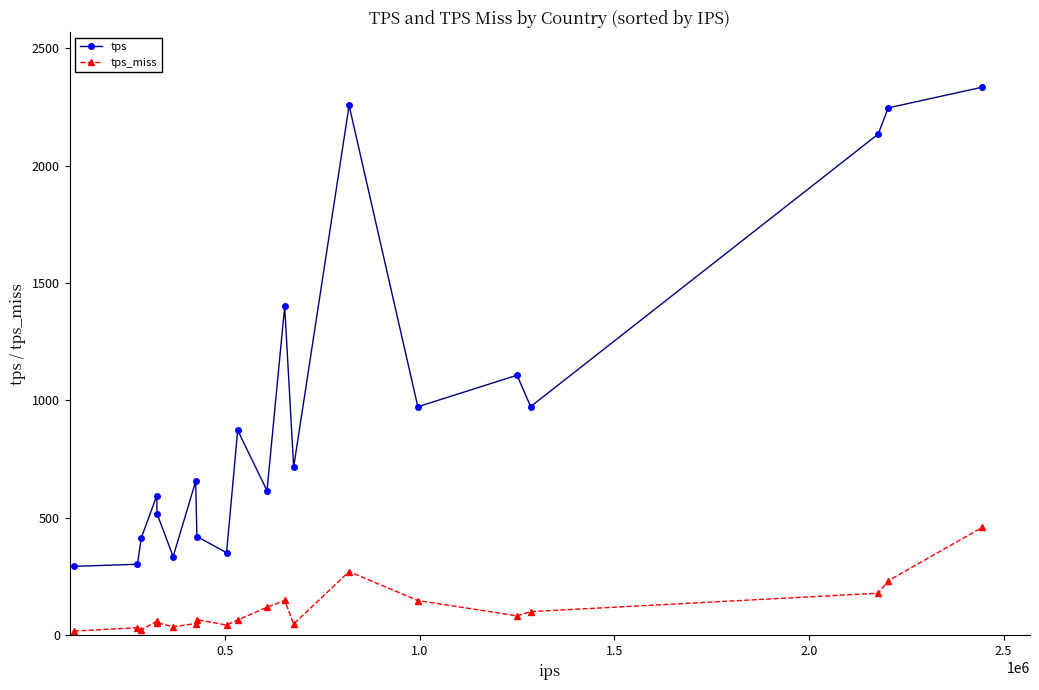

What is the sum of all tps_miss values?

2242.3